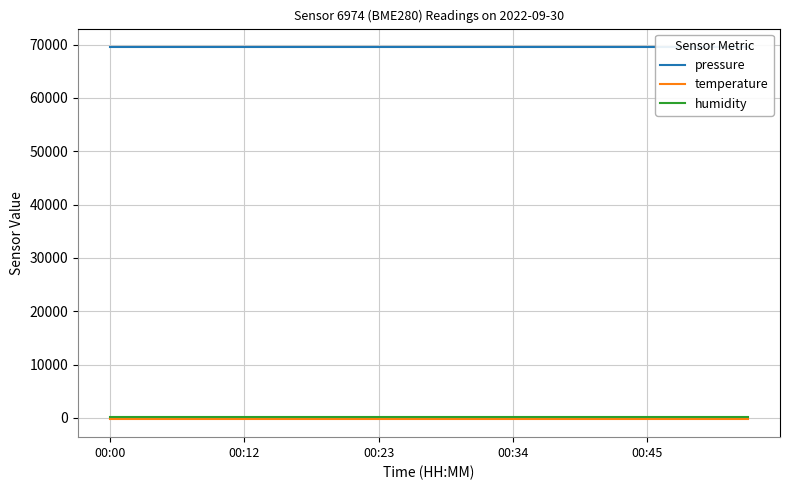

Which category has the lowest value in the temperature series?

00:00